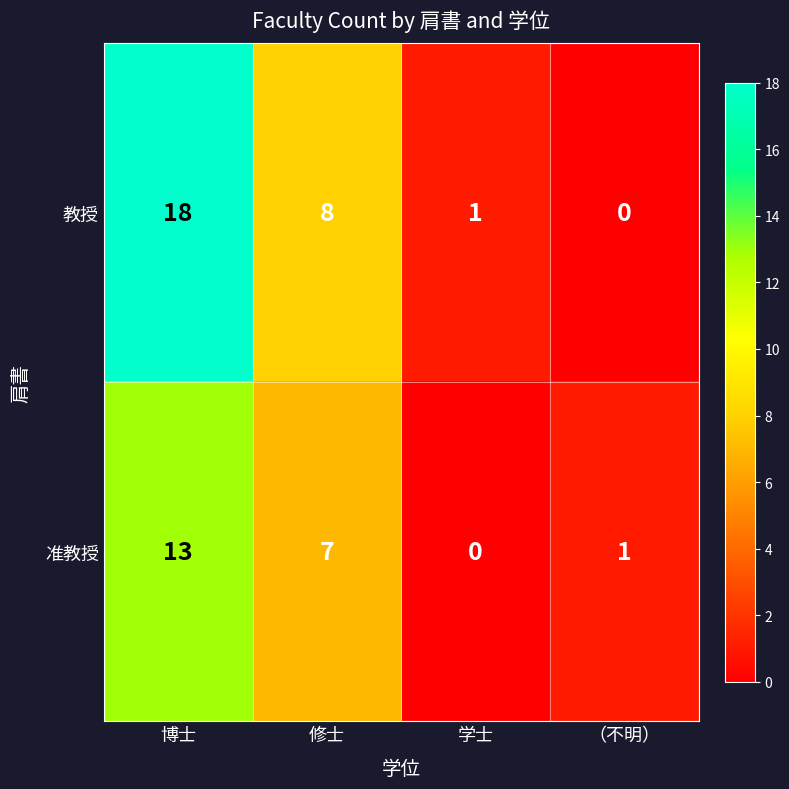

Which category has the highest value in the 教授 series?

博士